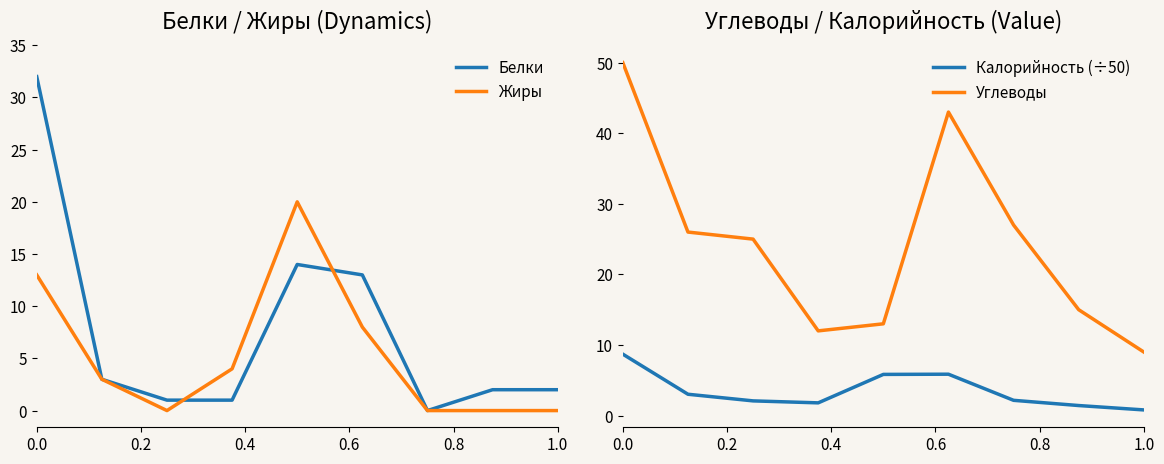

What is the maximum value for Жиры?

20